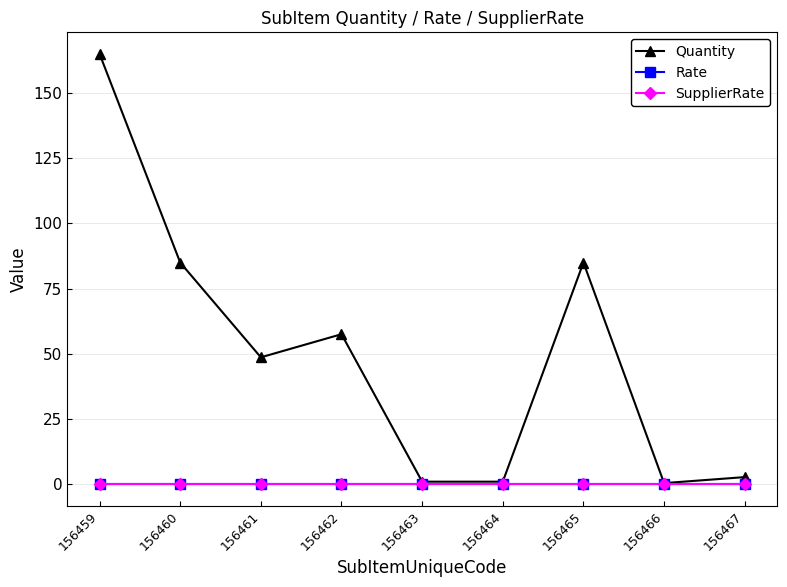

How many lines are shown in the chart?

3